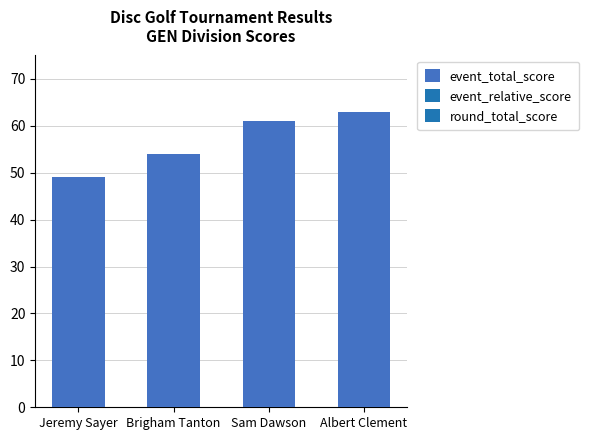

Count the values in the range 54 to 63.

3